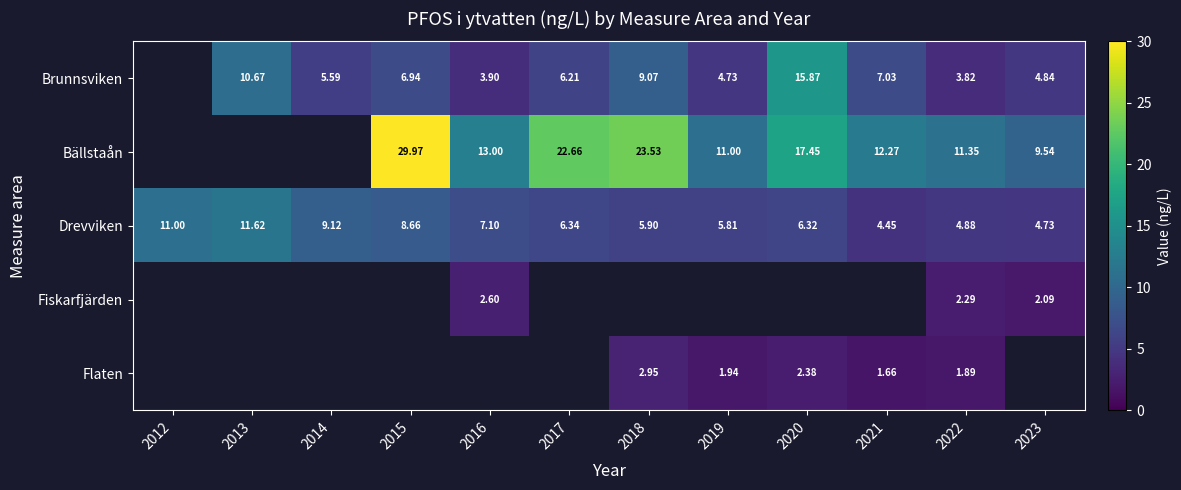

What is the spread (max minus min) of values at 2020?

15.1